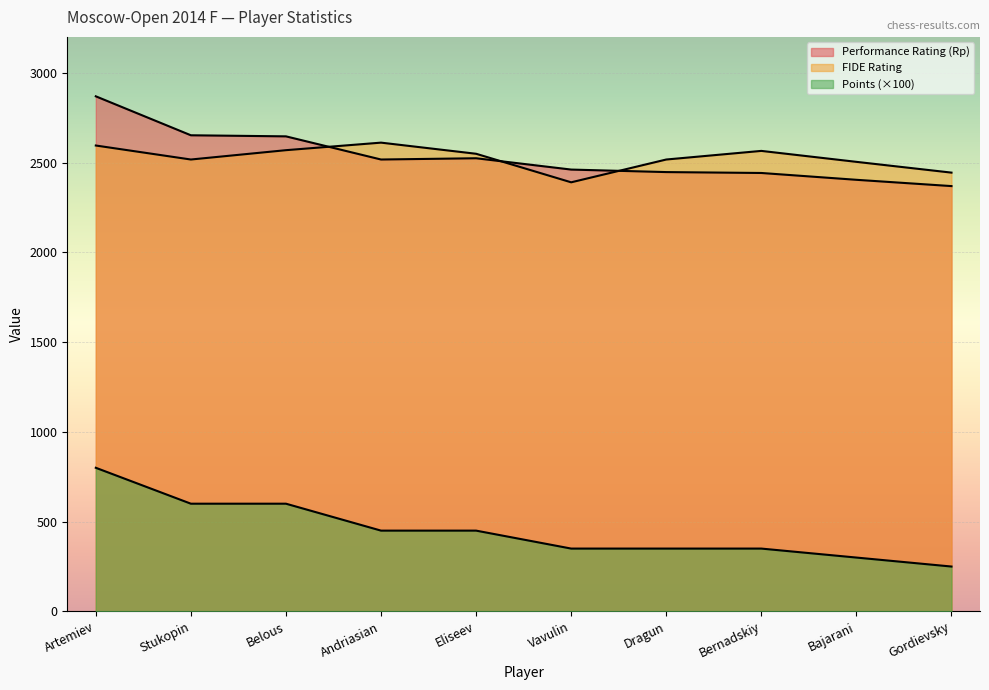

At which label is Rating closest to 2500?

Bajarani